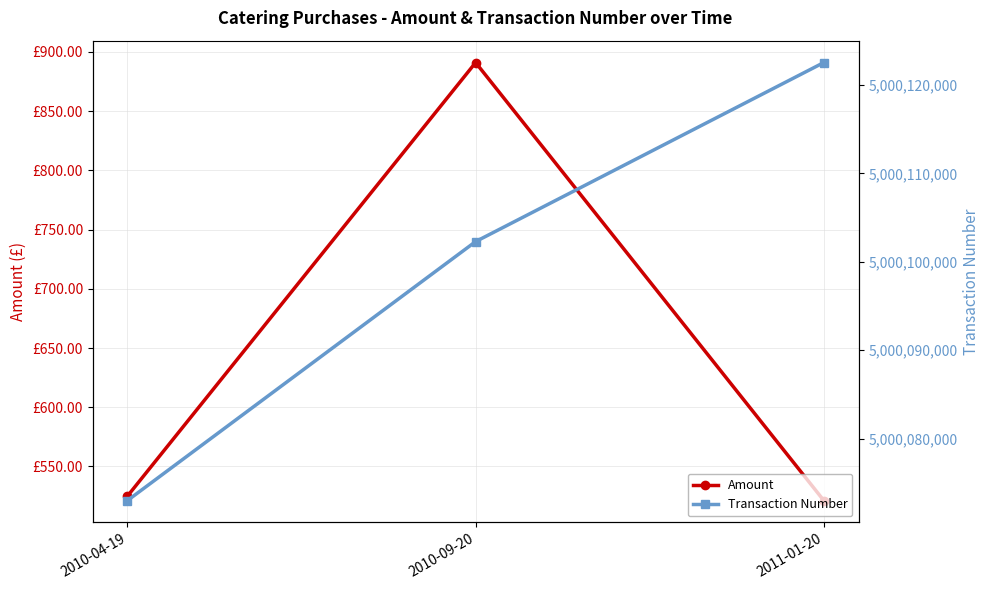

Which has a higher value, 2011-01-20 or 2010-04-19?

2010-04-19